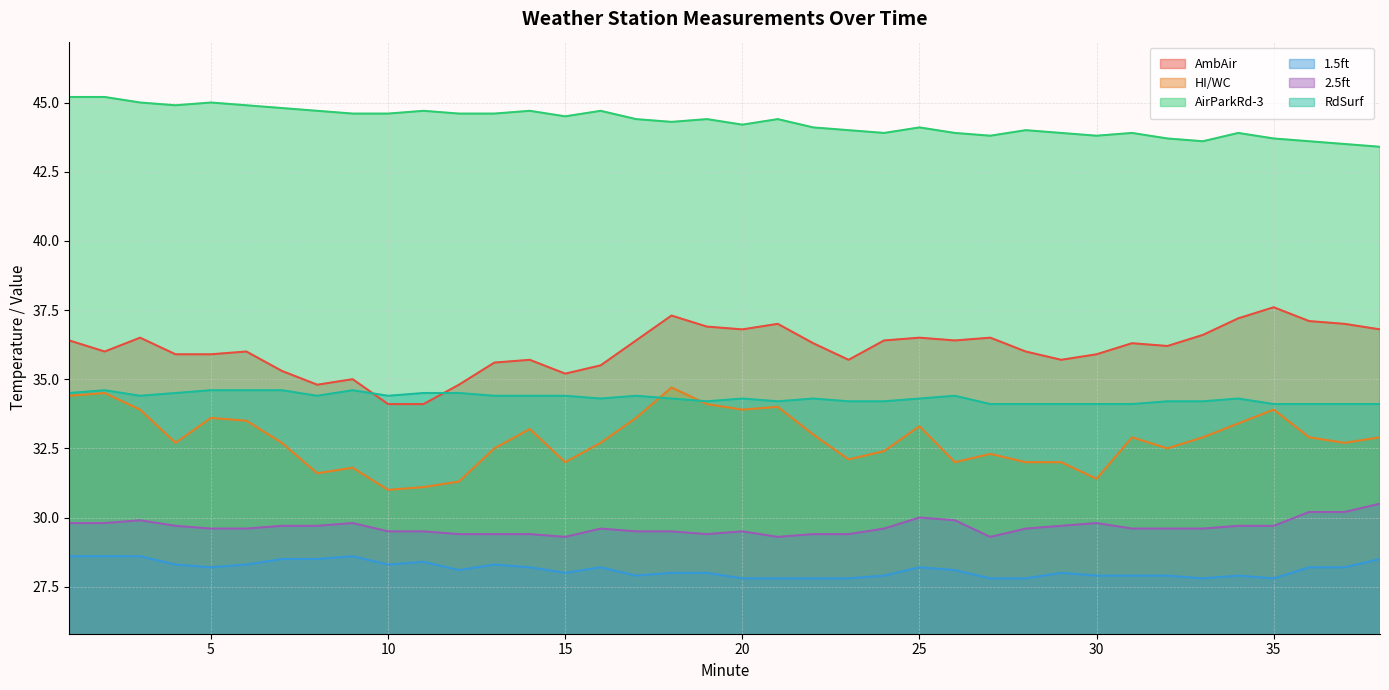

What is the value of the AirParkRd-3 point at the 25th from the left?

44.1